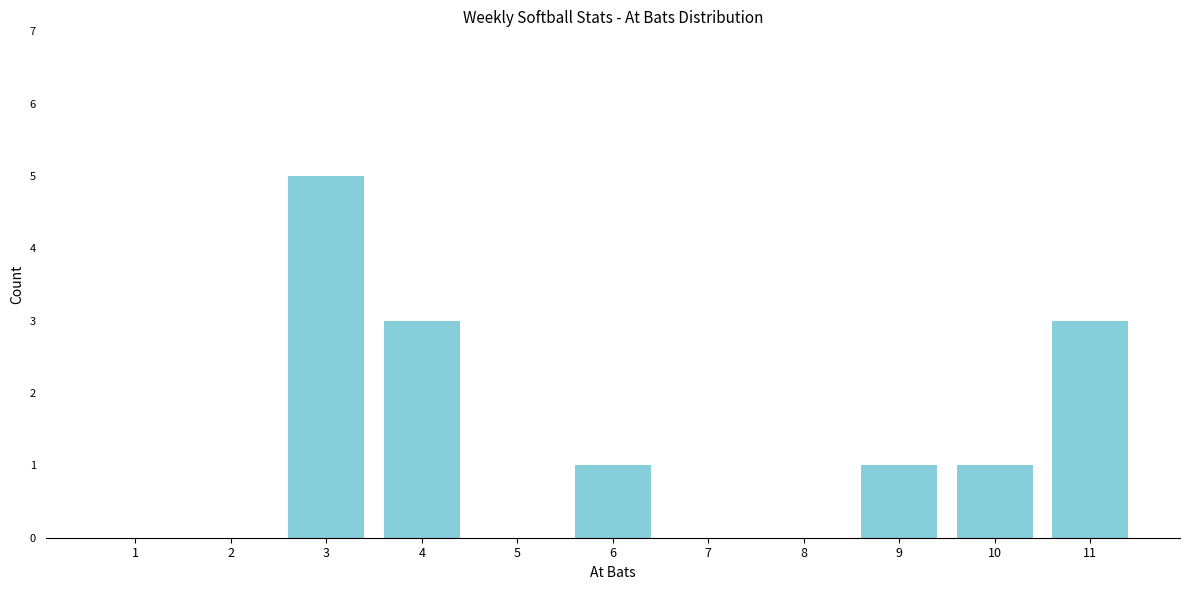

Reading left to right, transcribe all the data shown in this chart.

1=0	2=0	3=5	4=3	5=0	6=1	7=0	8=0	9=1	10=1	11=3